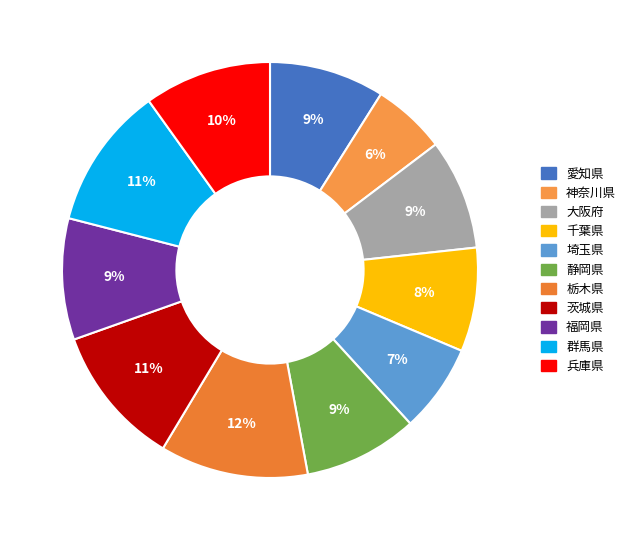

Is the sum of 静岡県 and 神奈川県 greater than half?

No